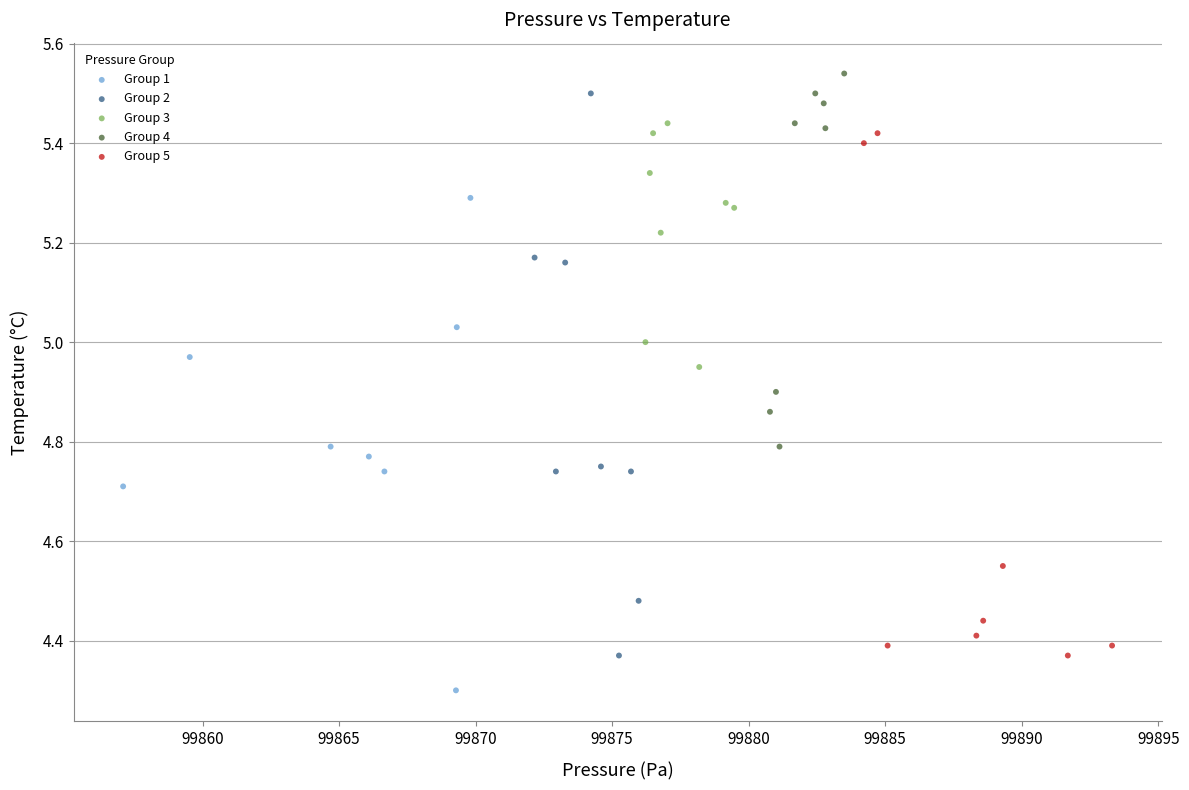

Which series contains the lowest Y value?

Group 1